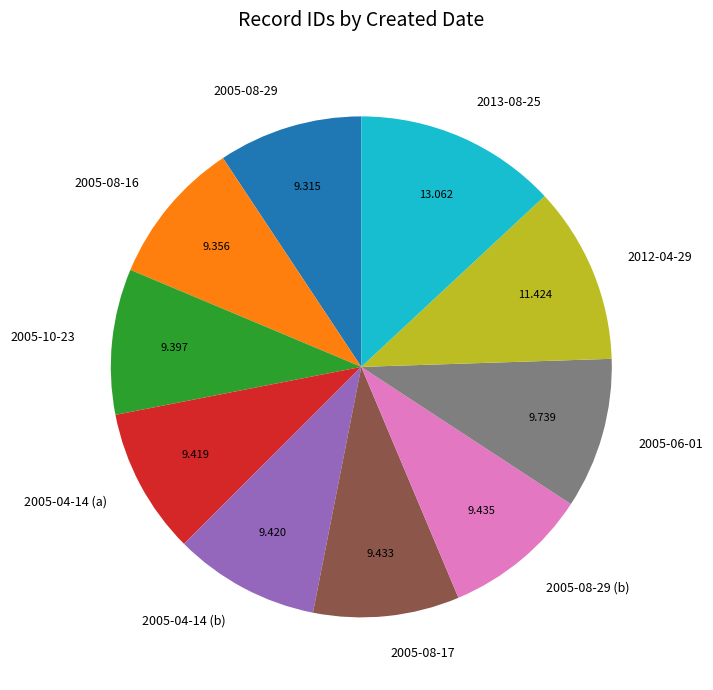

True or false: 2012-04-29 accounts for 19% of the total.

False